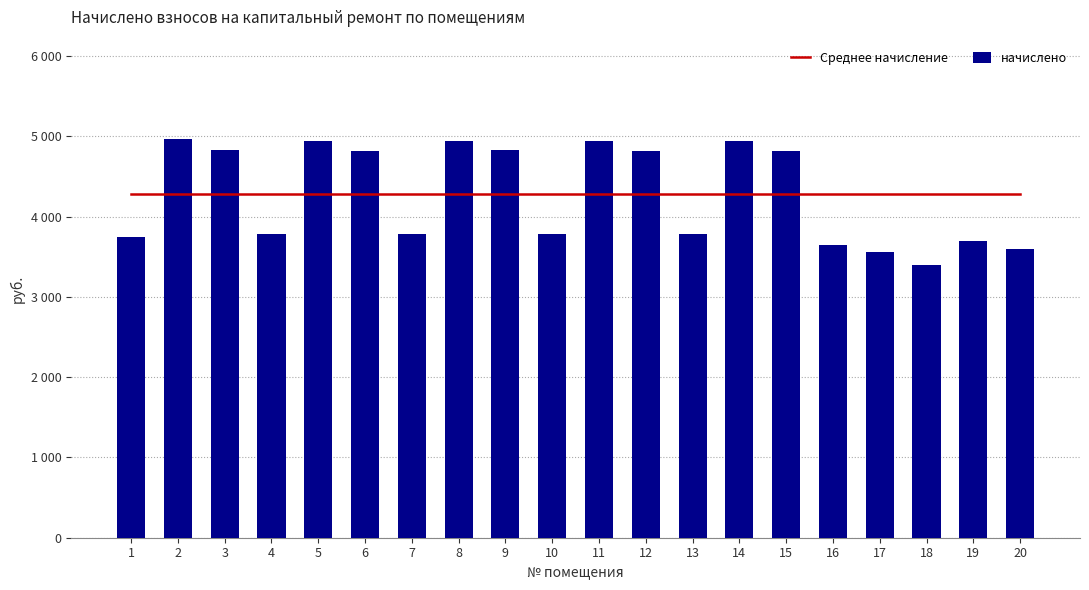

List the series in order of their peak value, highest first.

начислено, Среднее начисление